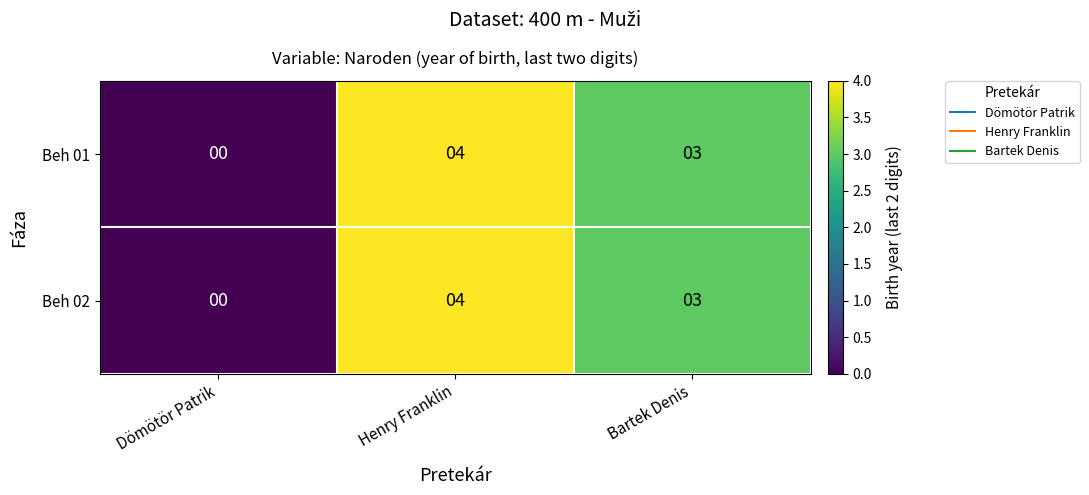

Where does the Beh 01 series first go above 3?

Henry Franklin